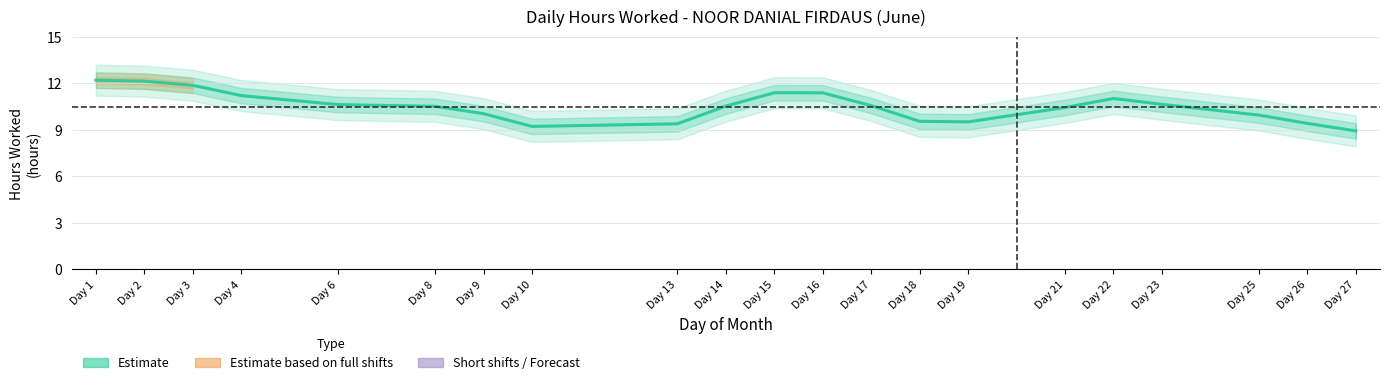

Is it true that the value at Day 10 is 9.2?

True